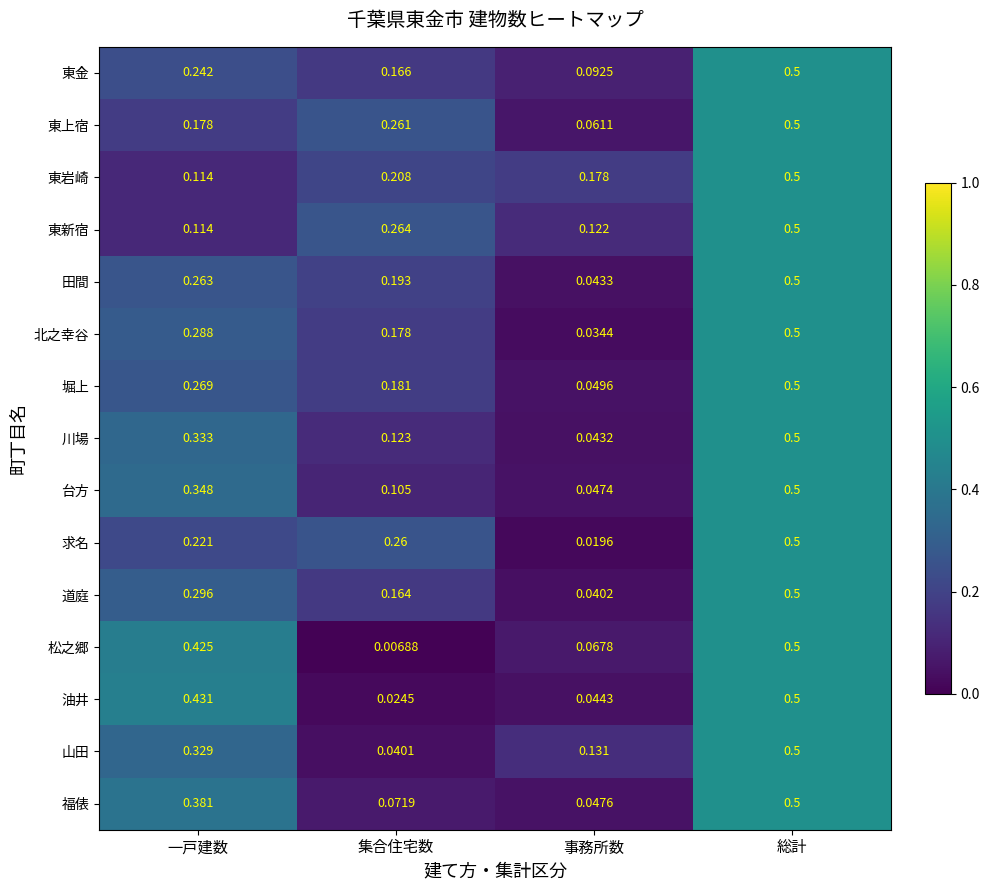

List the labels in order of 田間 value, largest first.

総計, 一戸建数, 集合住宅数, 事務所数